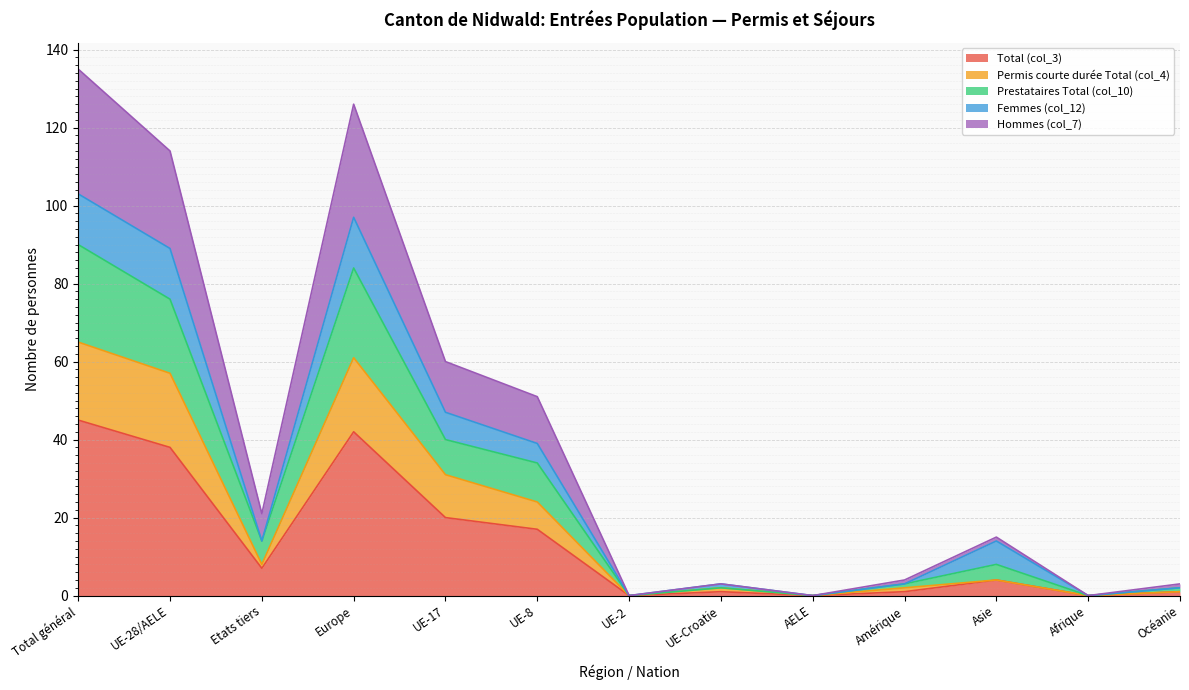

True or false: Permis courte durée Total (col_4) and Total (col_3) intersect in this chart.

False